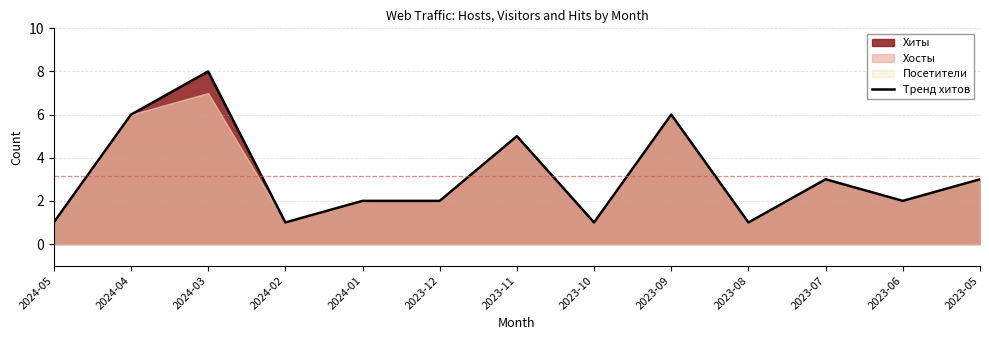

Where does the data first go above 2?

2024-04